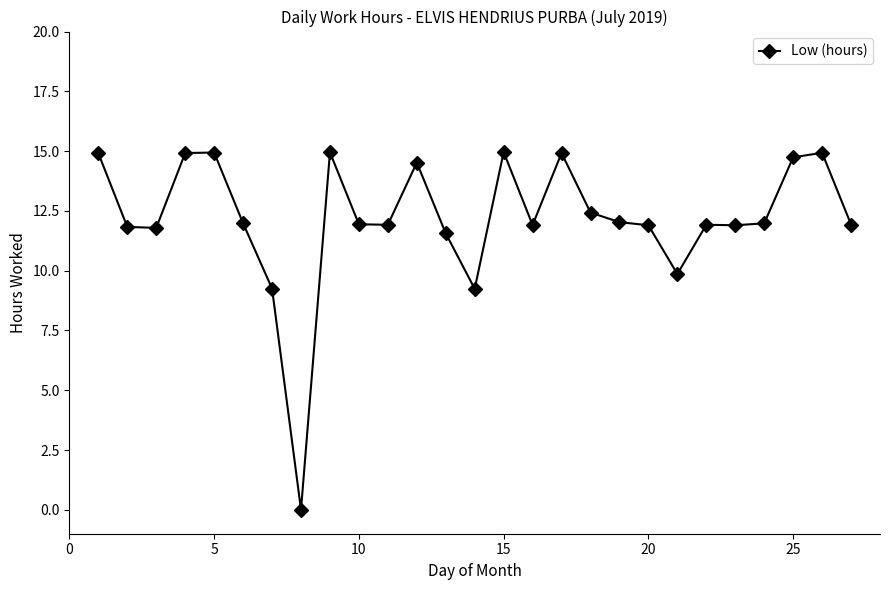

Count the number of categories in the chart.

27